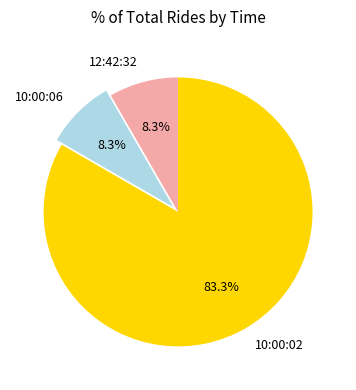

What is the ratio of the value at 10:00:02 to the value at 10:00:06?

10.0